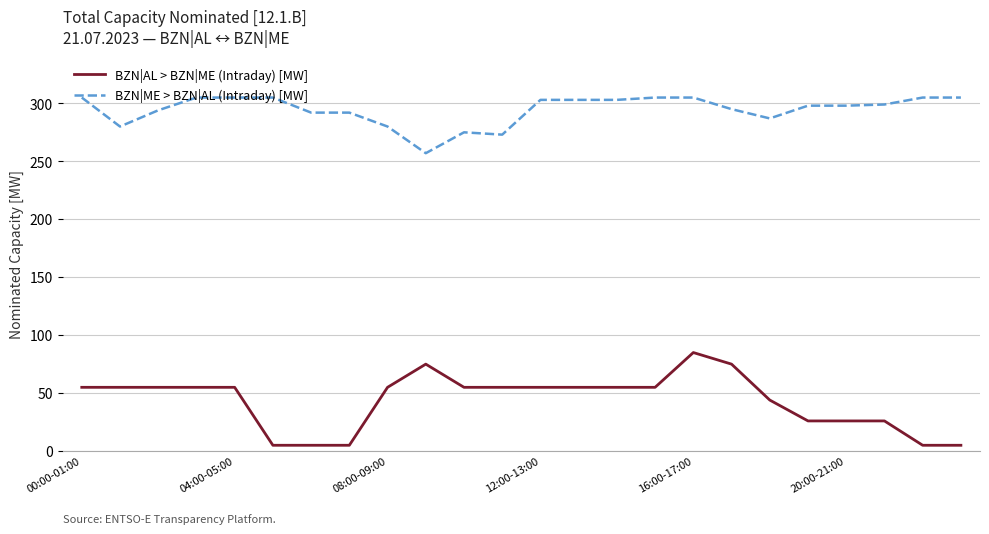

List the series in order of their overall mean, highest first.

BZN|ME > BZN|AL (Intraday) [MW], BZN|AL > BZN|ME (Intraday) [MW]